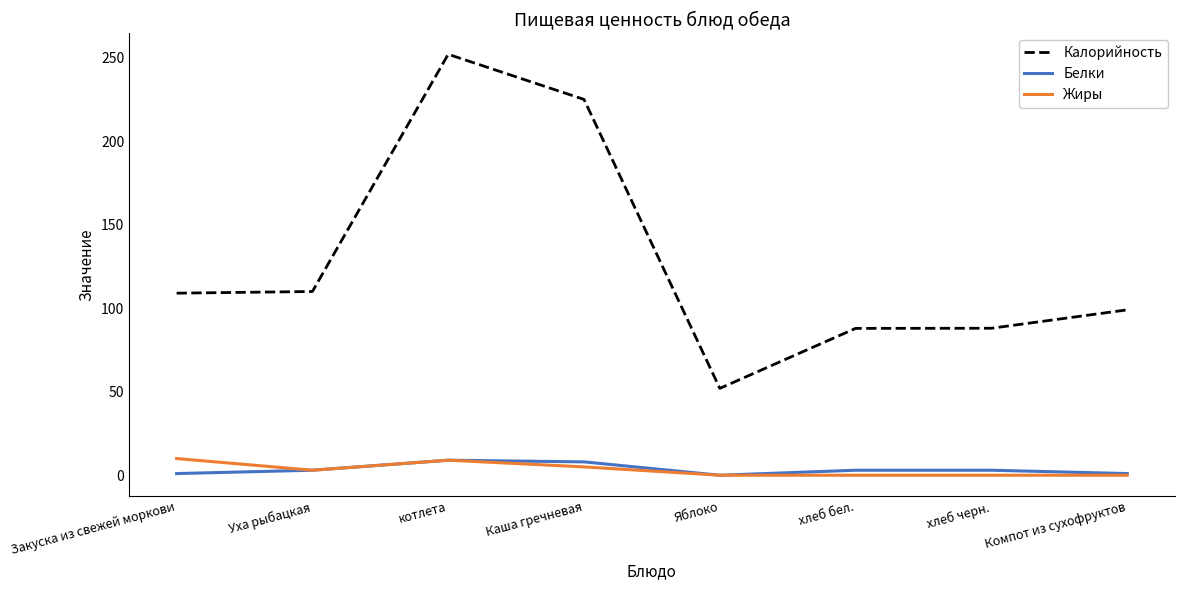

What is the spread (max minus min) of values at хлеб бел.?

87.9